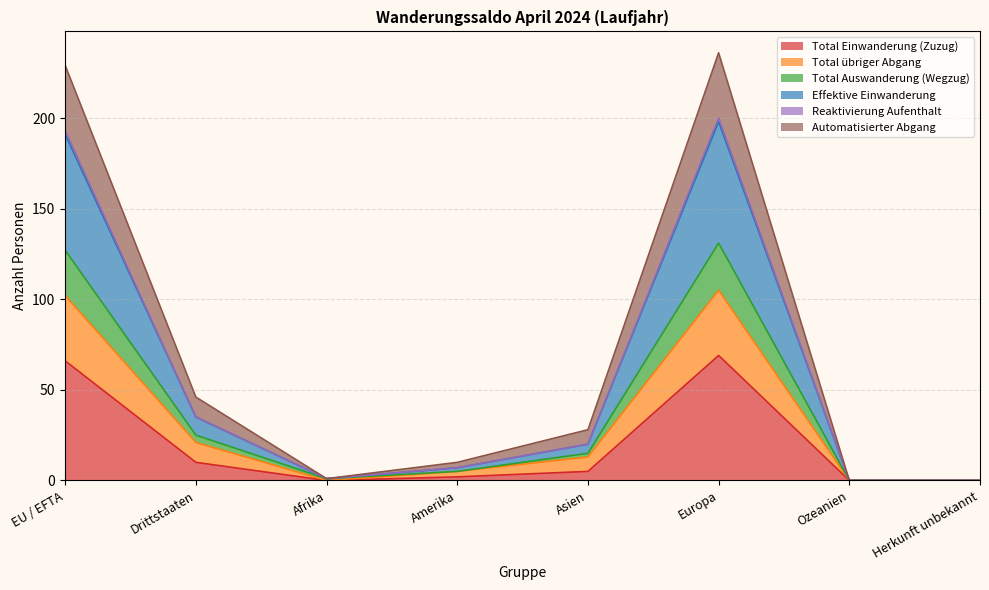

Does the chart have visible grid lines?

Yes